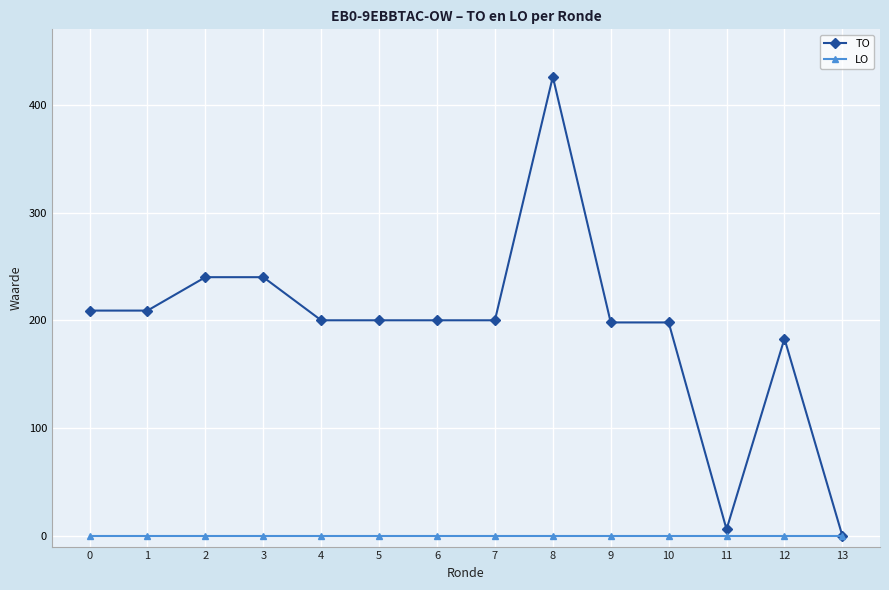

Which series has the largest total across all categories?

TO